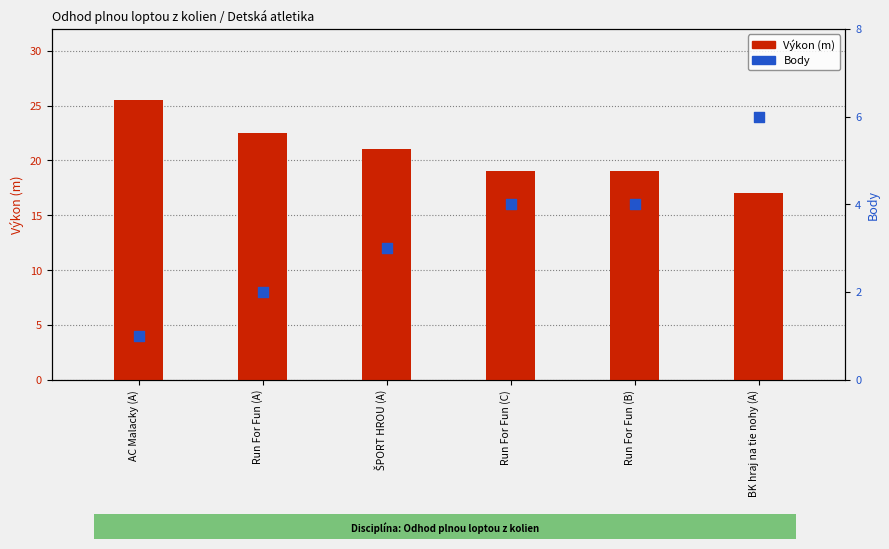

Which series has the widest spread of Y values?

Výkon